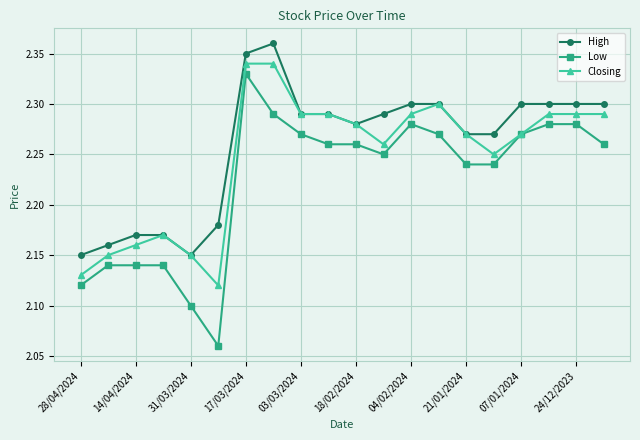

At how many categories does at least one series exceed 2?

20